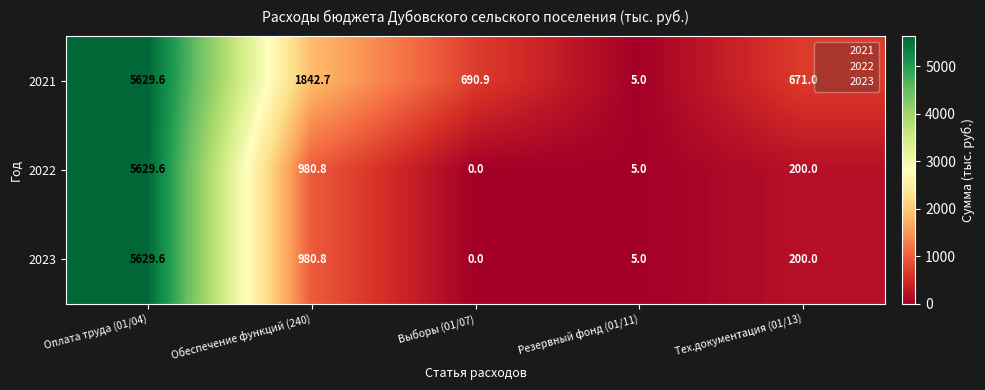

What is the spread (max minus min) of values at Тех.документация (01/13)?

471.0